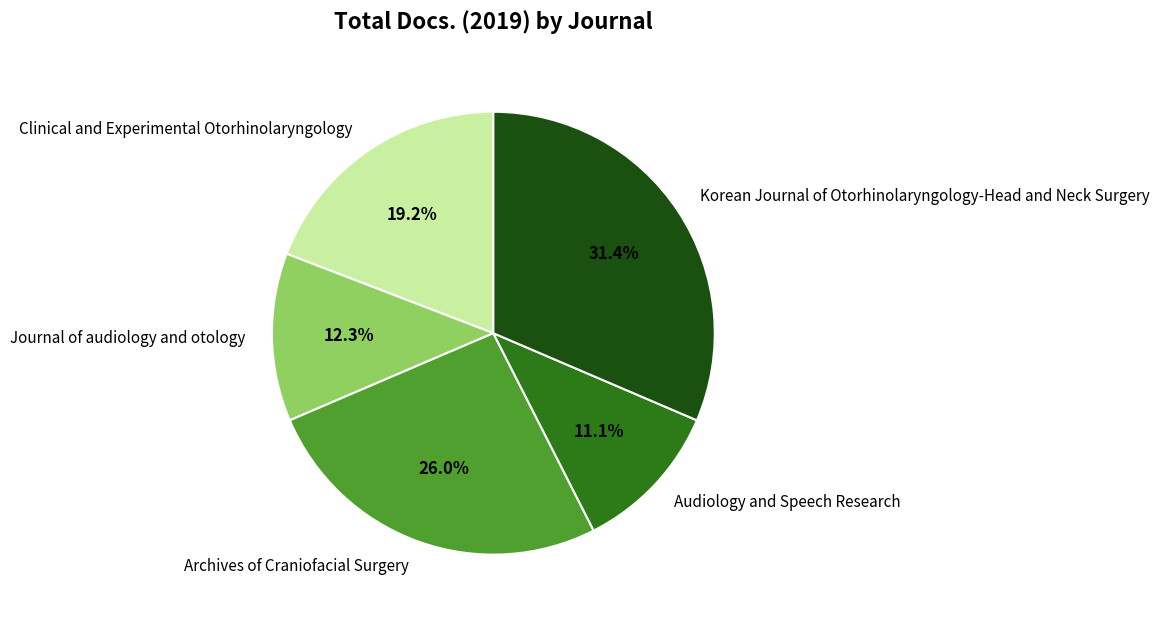

Which category has the biggest portion of the pie?

Korean Journal of Otorhinolaryngology-Head and Neck Surgery